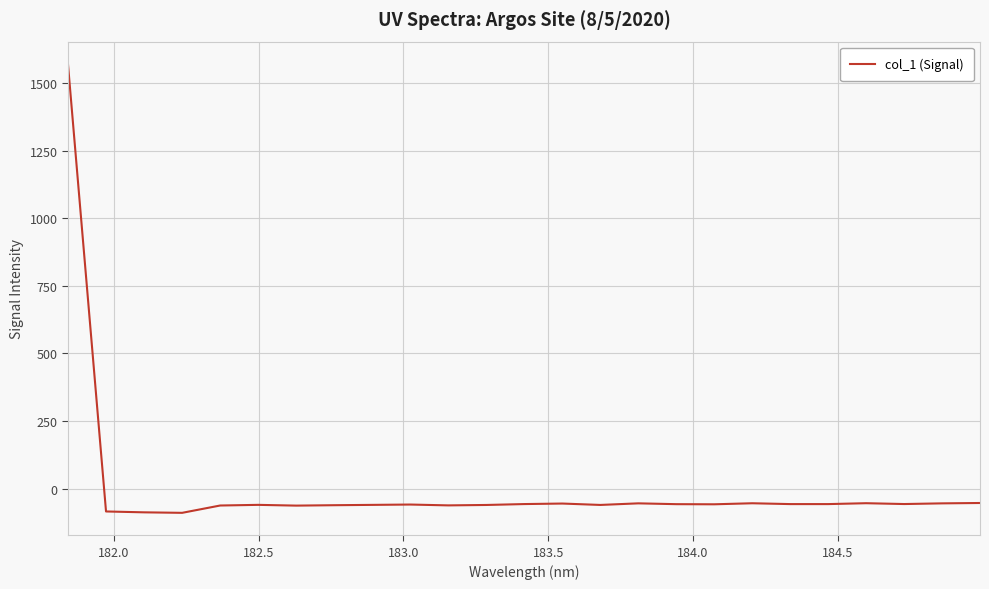

What is the difference between the maximum and minimum values?

1659.5